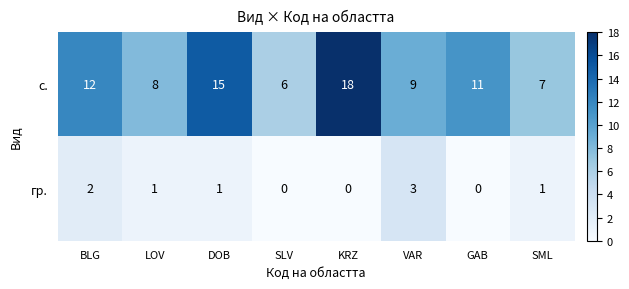

What is the sum of the с. values at BLG and SML?

19